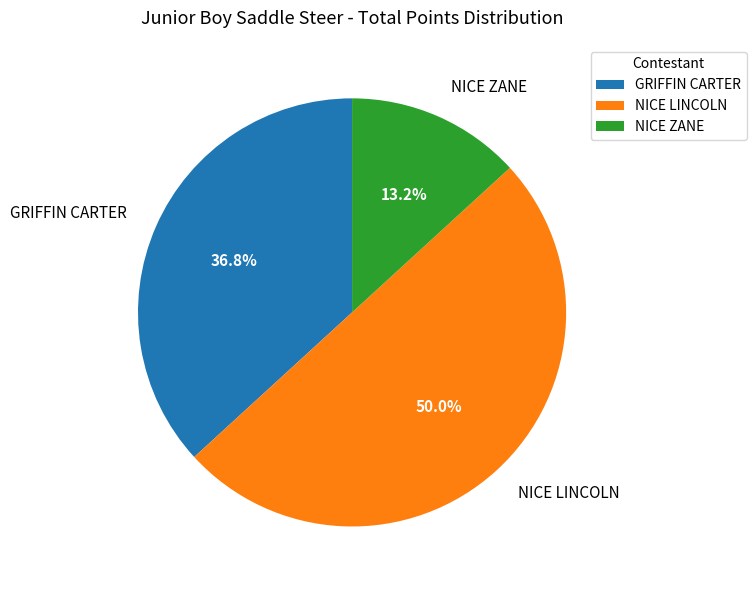

True or false: GRIFFIN CARTER accounts for 37% of the total.

True